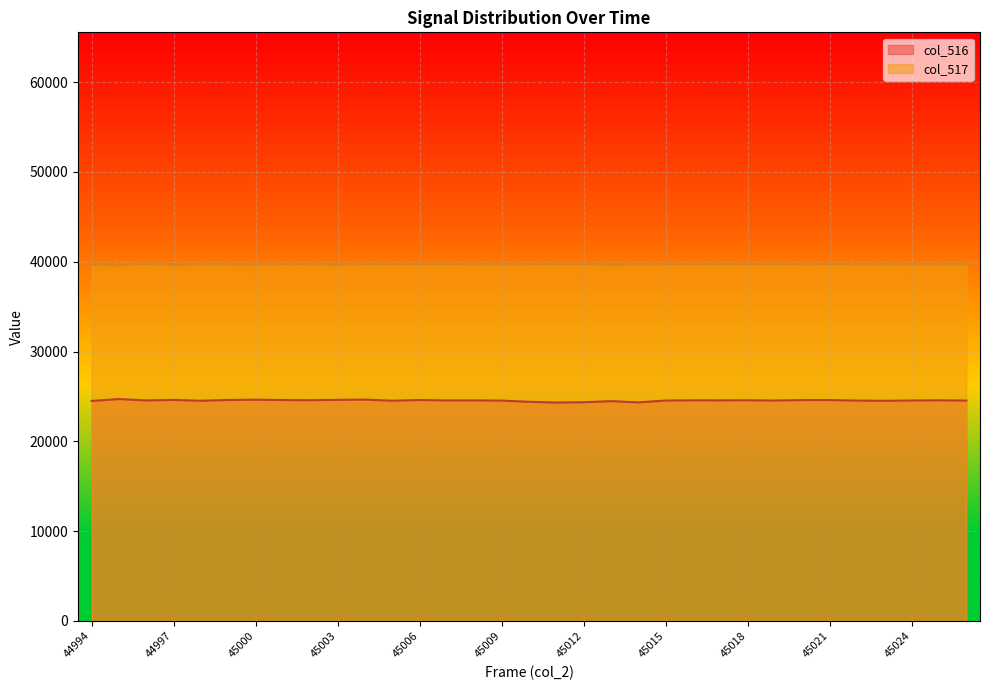

What is the difference between the col_516 values at 45006 and 45025?

30